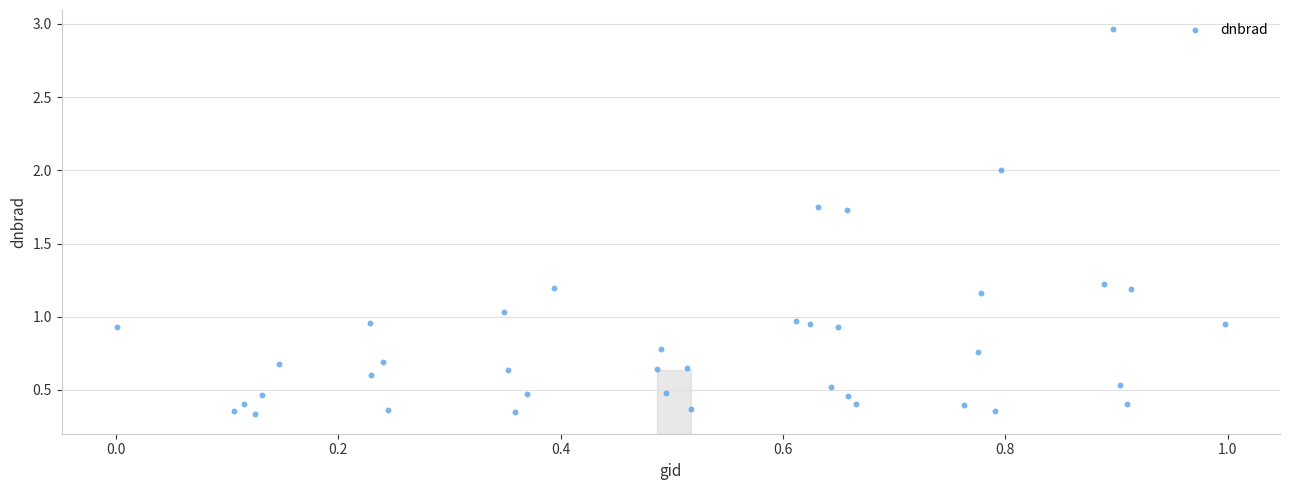

What is the range of Y values (max minus min)?

2.6